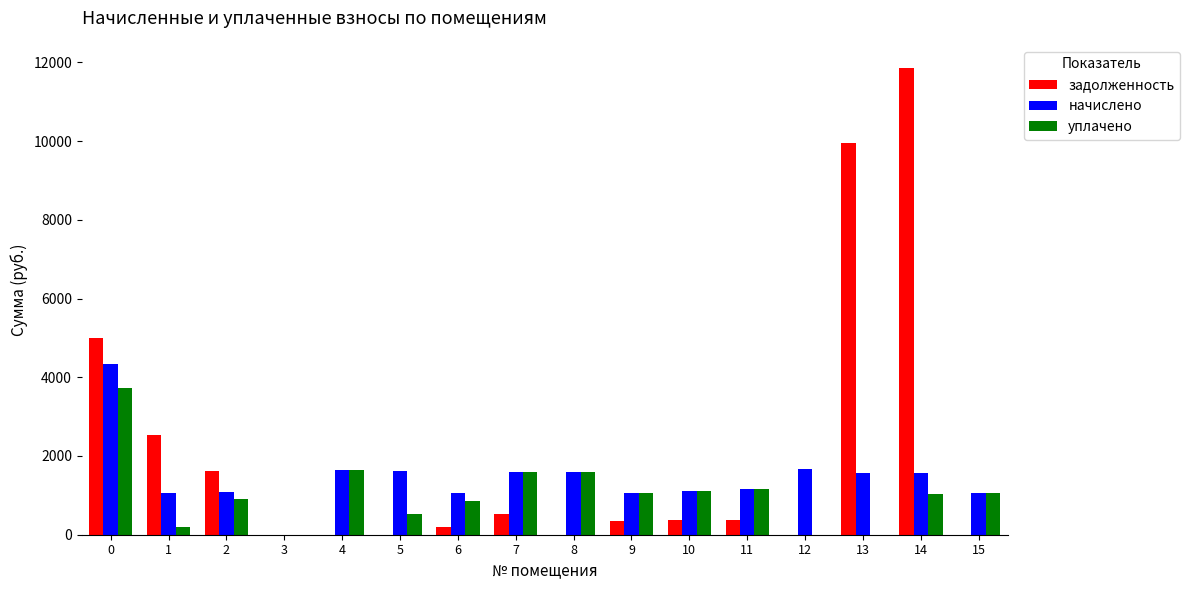

Which series has the largest total across all categories?

задолженность